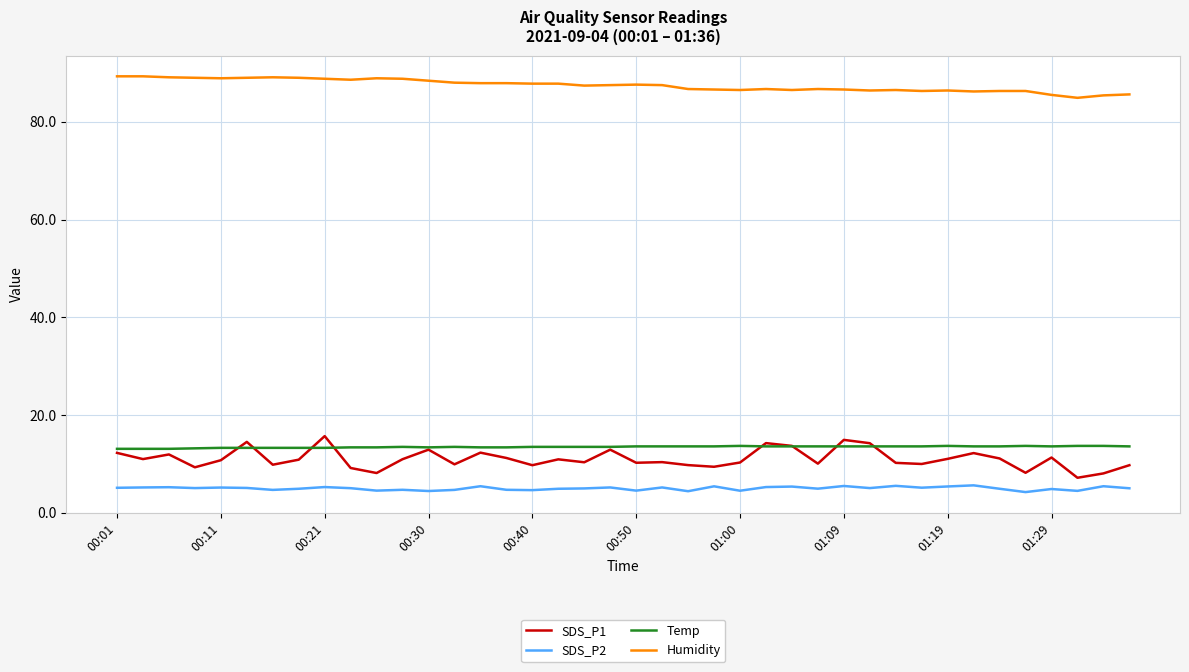

Which series has the largest total across all categories?

Humidity